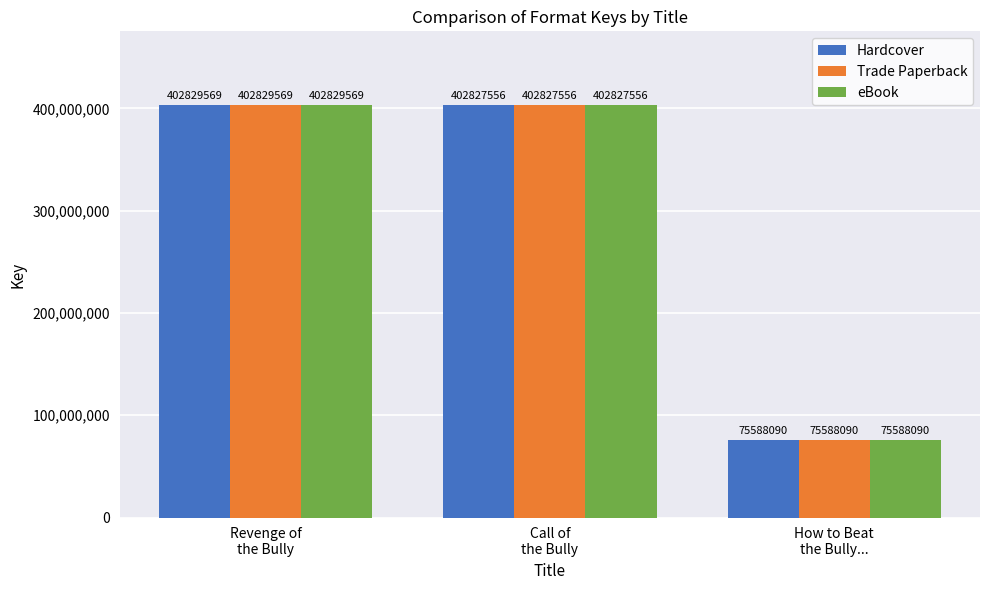

What is the average value of the Trade Paperback series?

293748405